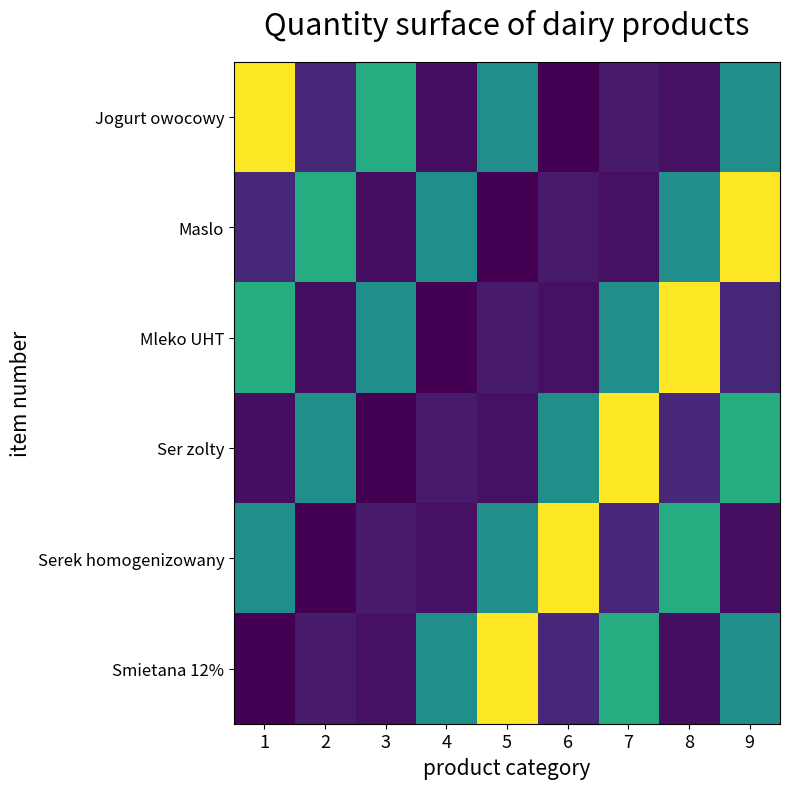

Reading left to right, transcribe all the data shown in this chart.

Jogurt owocowy: 1=1440	2=180	3=900	4=70	5=720	6=20	7=120	8=86	9=720
Maslo: 1=180	2=900	3=70	4=720	5=20	6=120	7=86	8=720	9=1440
Mleko UHT: 1=900	2=70	3=720	4=20	5=120	6=86	7=720	8=1440	9=180
Ser zolty: 1=70	2=720	3=20	4=120	5=86	6=720	7=1440	8=180	9=900
Serek homogenizowany: 1=720	2=20	3=120	4=86	5=720	6=1440	7=180	8=900	9=70
Smietana 12%: 1=20	2=120	3=86	4=720	5=1440	6=180	7=900	8=70	9=720